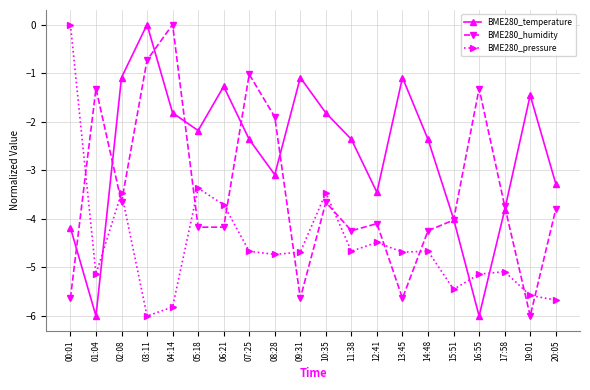

Is it true that BME280_temperature equals -1.1 at 13:45?

True